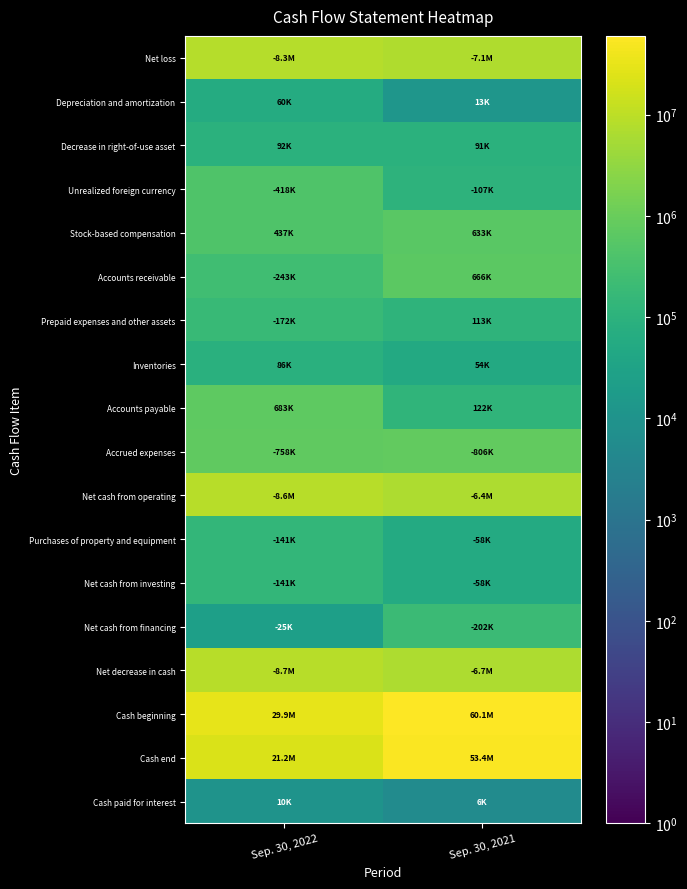

Which has a higher value, Sep. 30, 2021 or Sep. 30, 2022?

Sep. 30, 2022